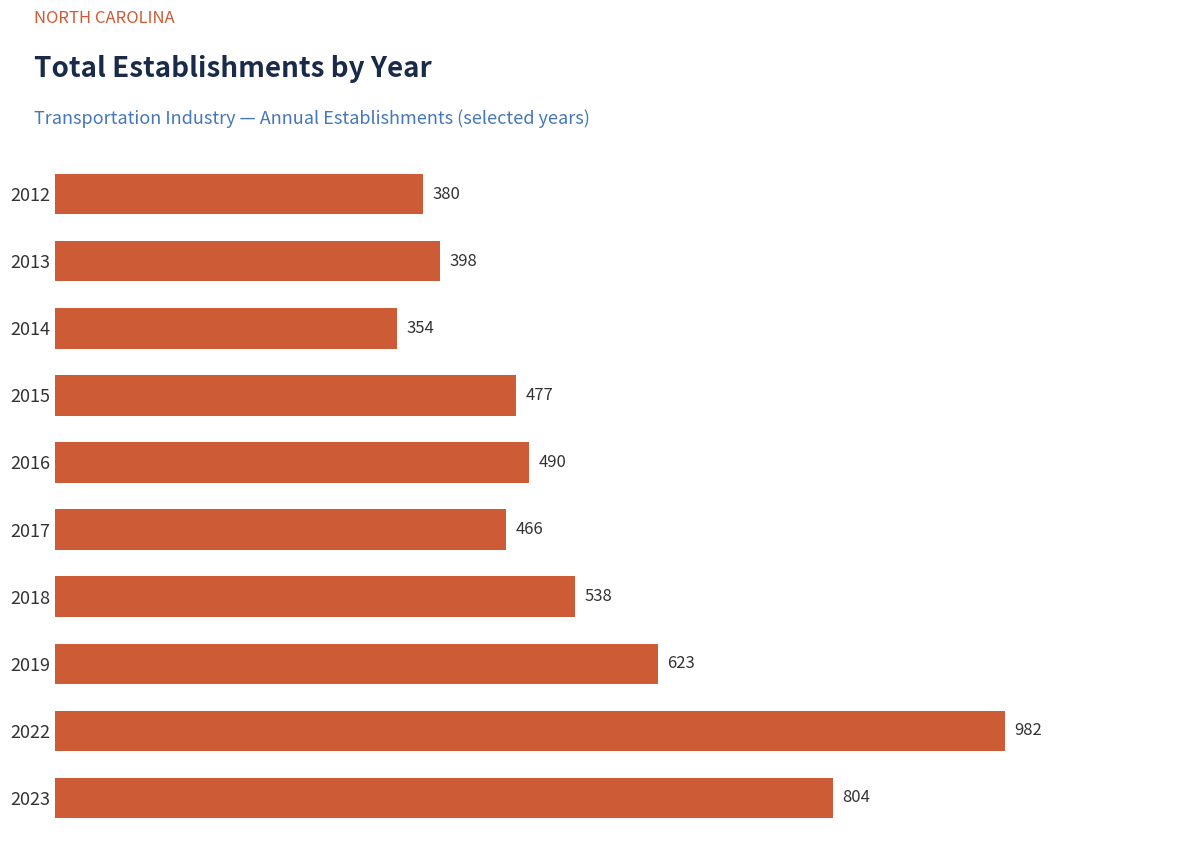

Approximately how many times larger is the value at 2018 compared to 2013?

1.4